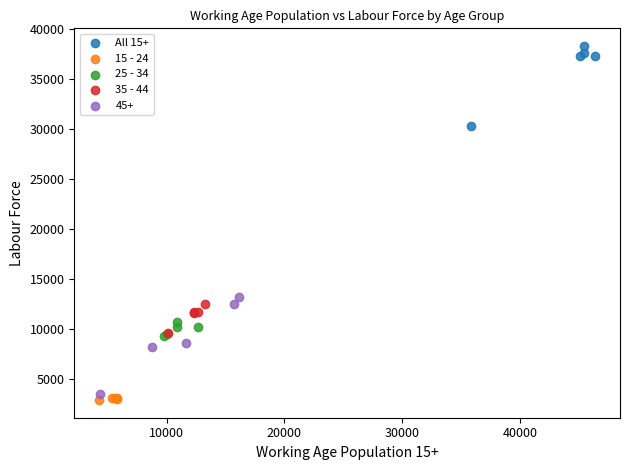

Which series reaches the maximum Y coordinate?

All 15+